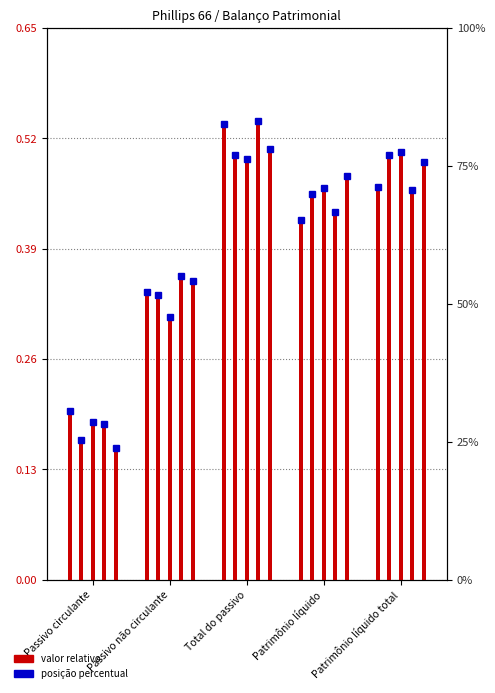

Which label corresponds to the smallest value in the chart?

Passivo circulante